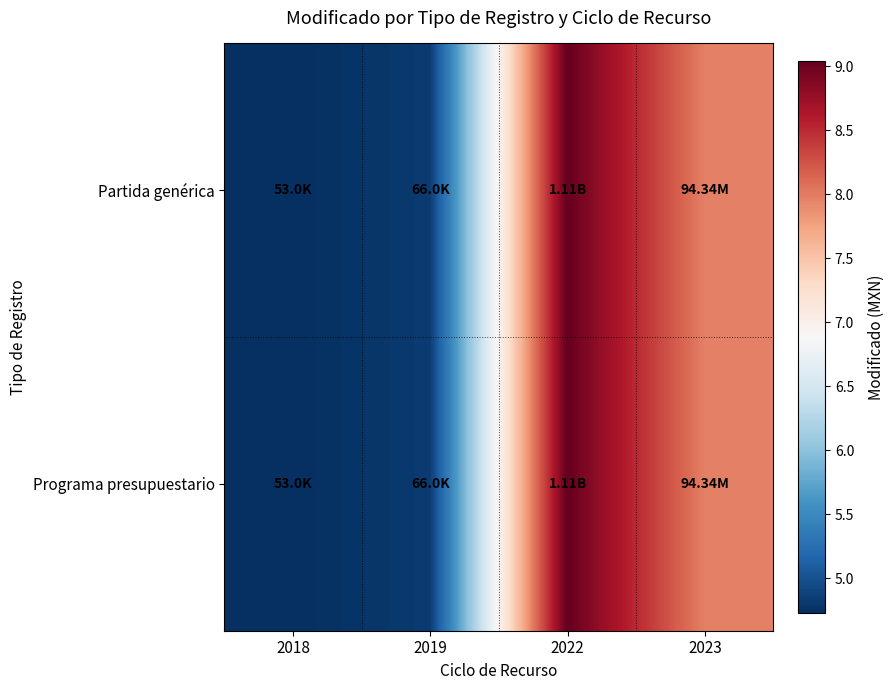

What is the maximum value shown in the chart?

9.0